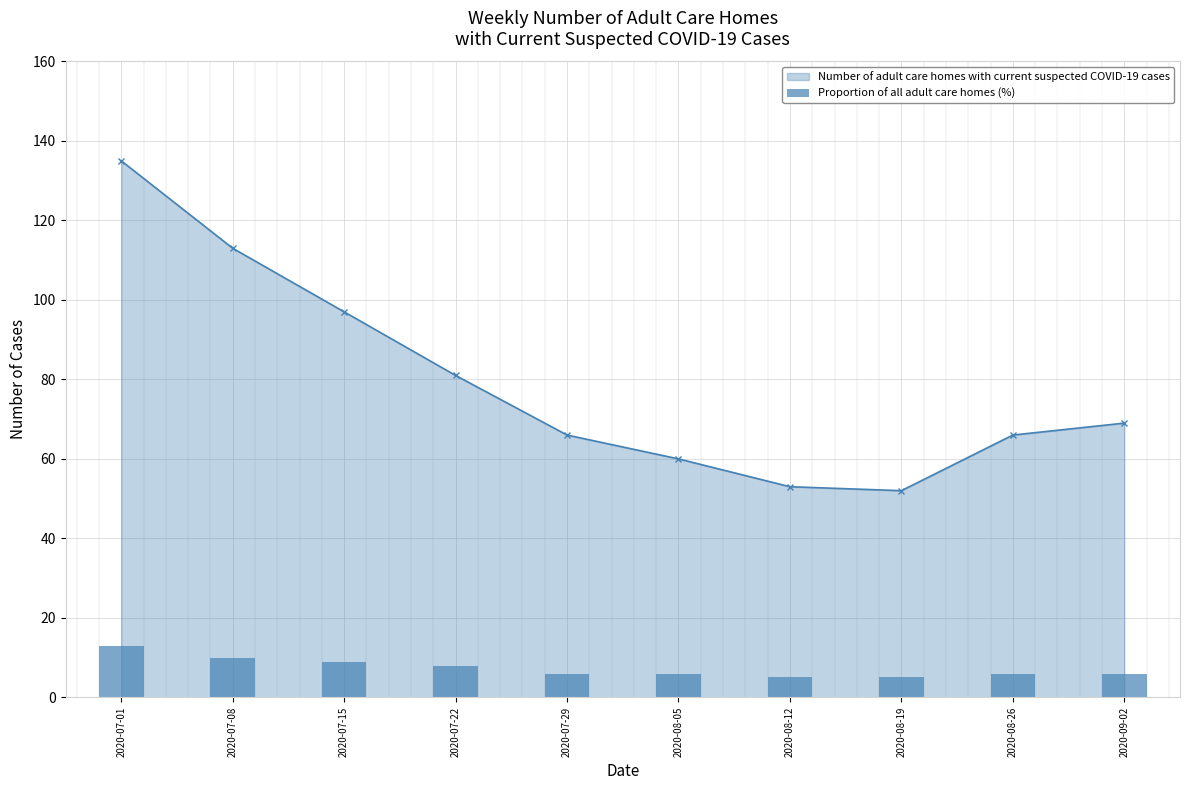

What is the lowest value of the Number of adult care homes with current suspected COVID-19 cases series?

52